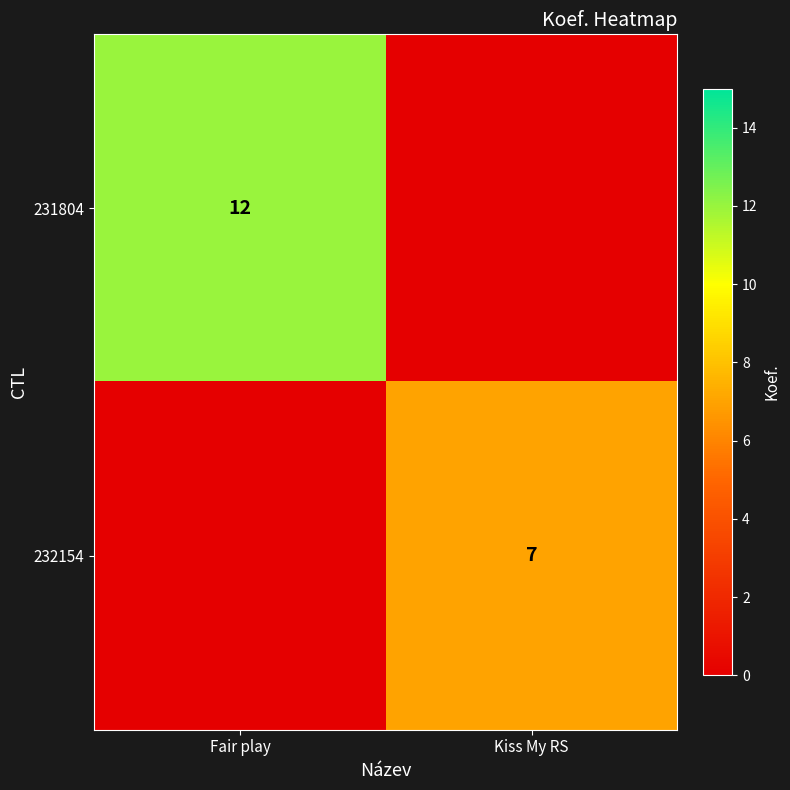

Where is 231804 nearest to the value 6?

Fair play